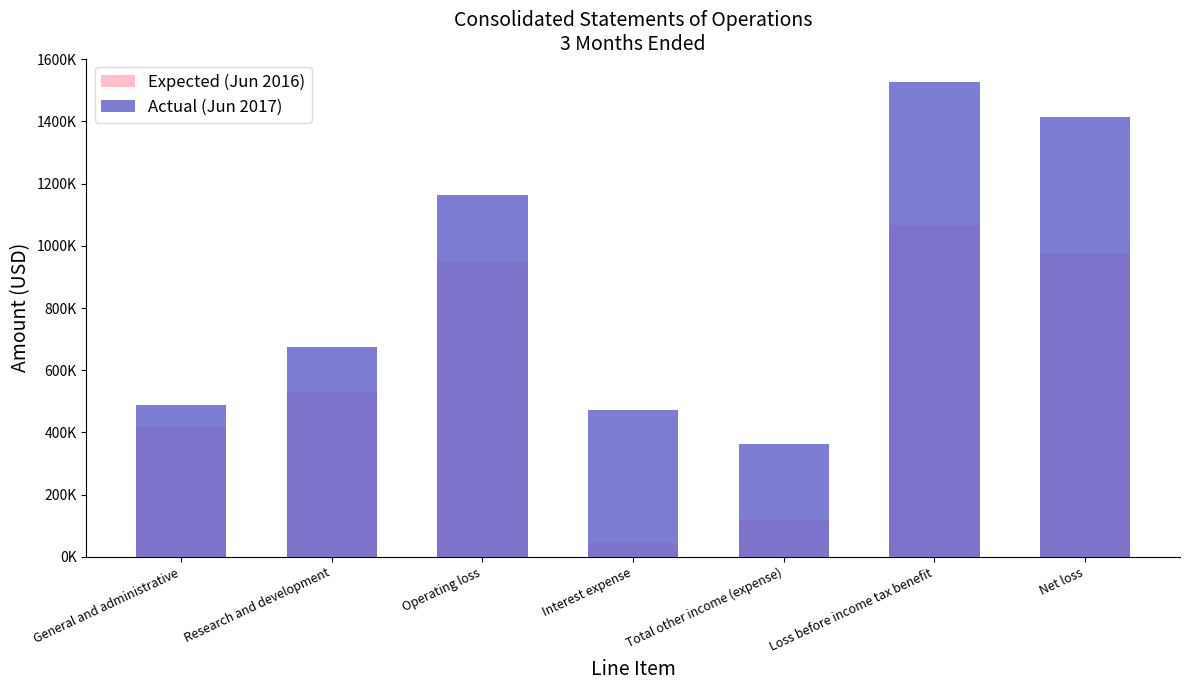

What is the label of the 4th bar from the left?

Interest expense